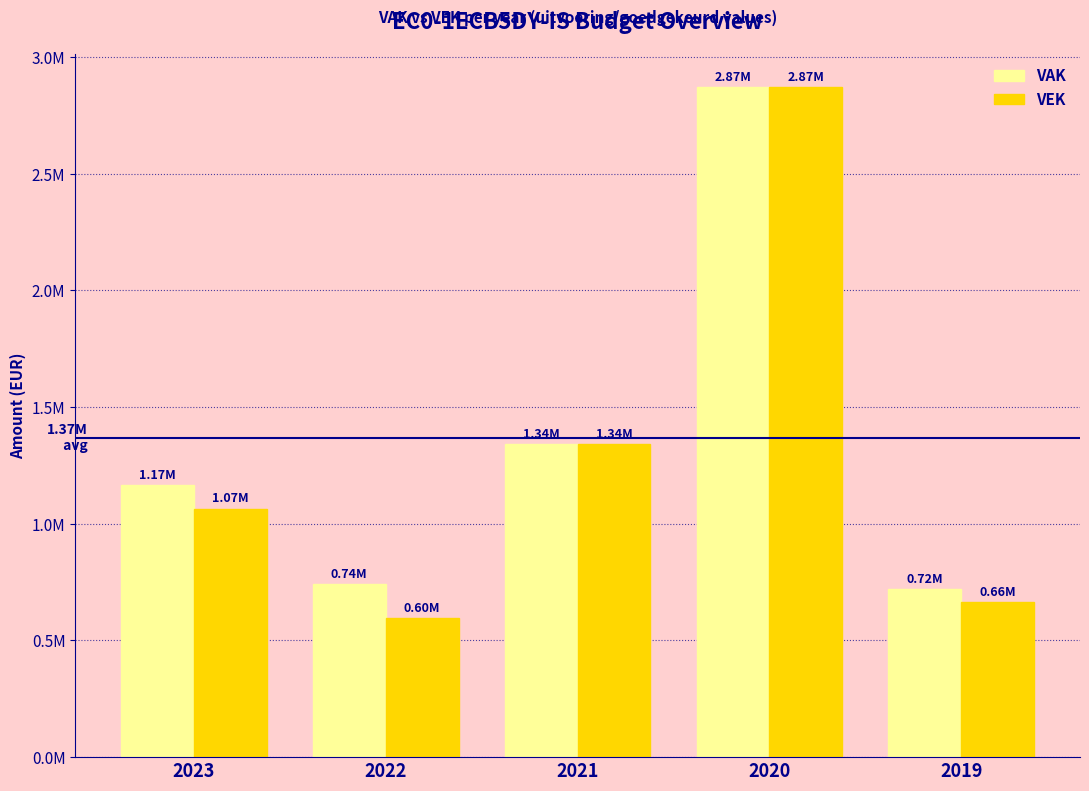

What are all the series names shown in the legend?

VAK, VEK